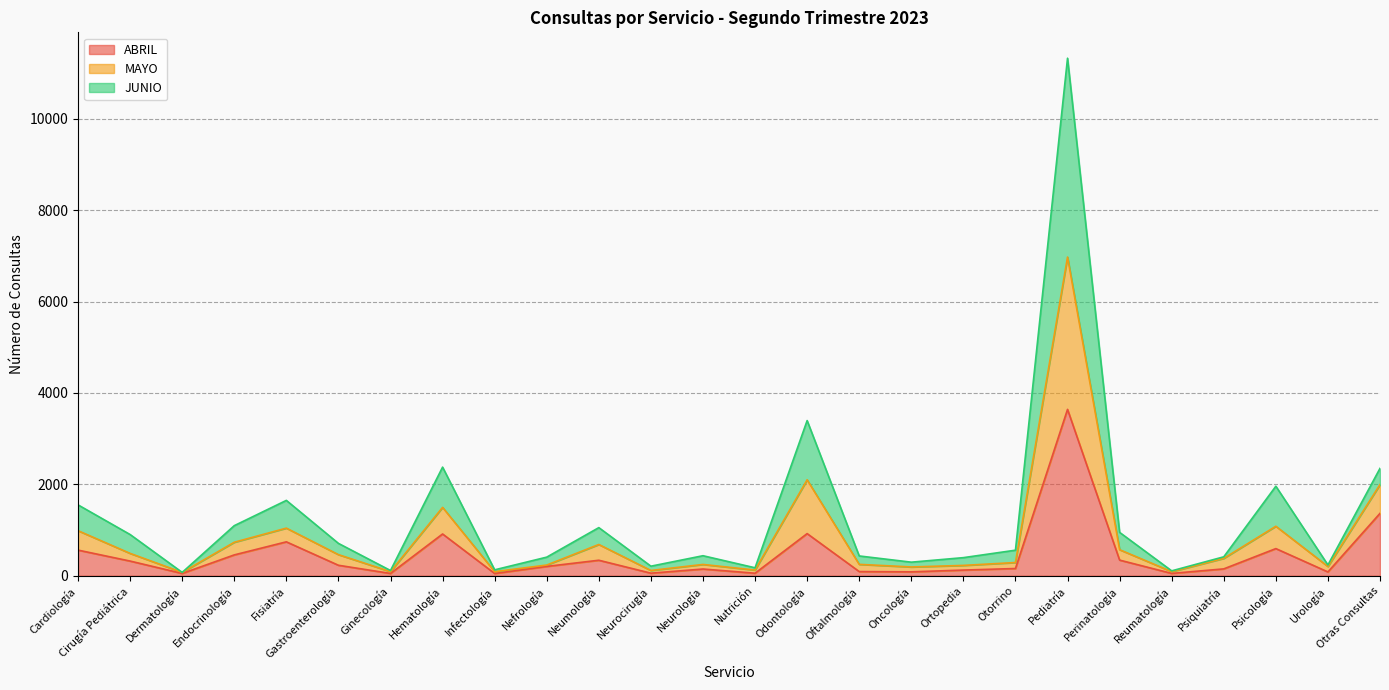

True or false: ABRIL has a value of 339 at Neumología.

True